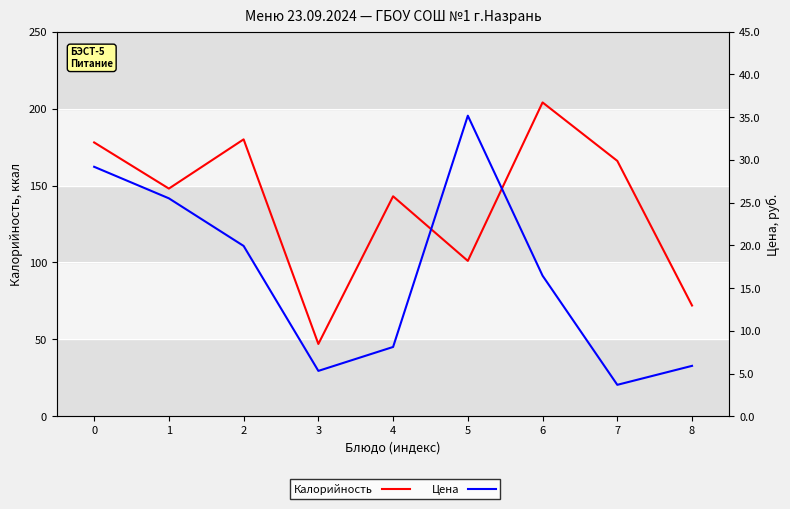

The value of Калорийность at 1 is 148.0. True or false?

True